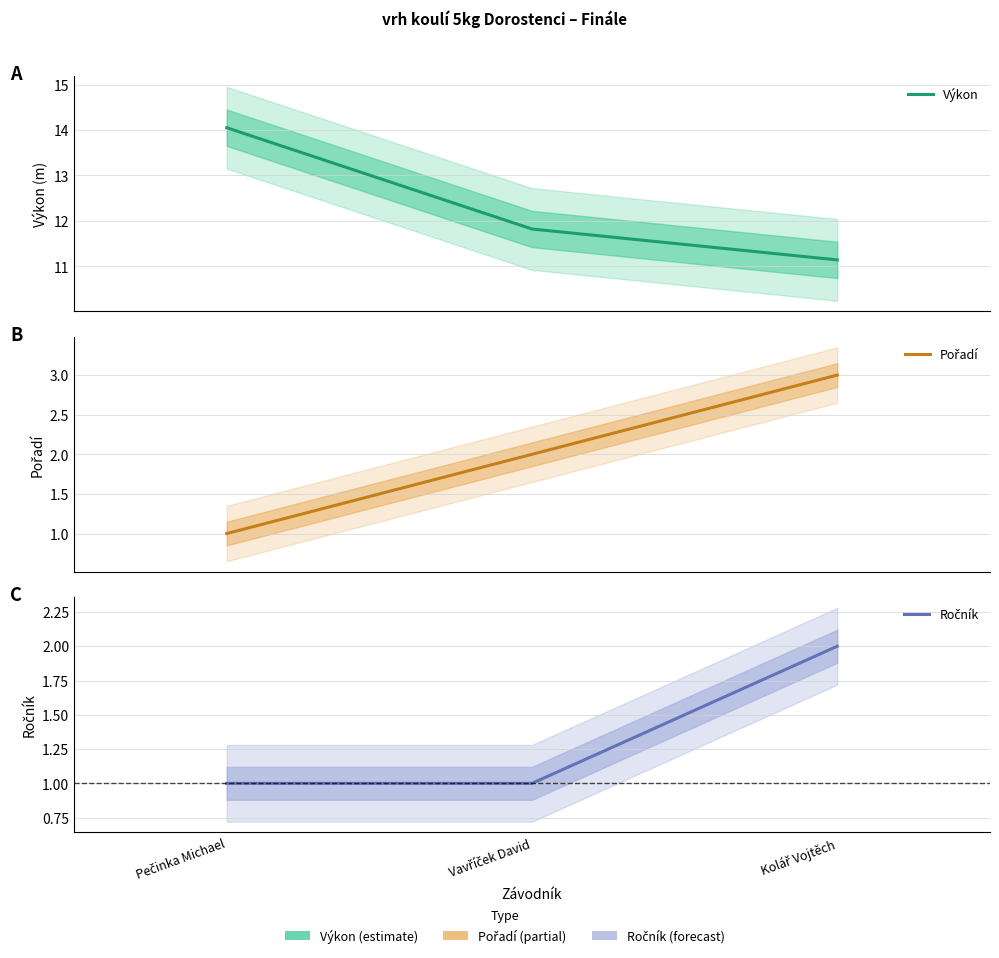

Which series has the largest total across all categories?

Výkon